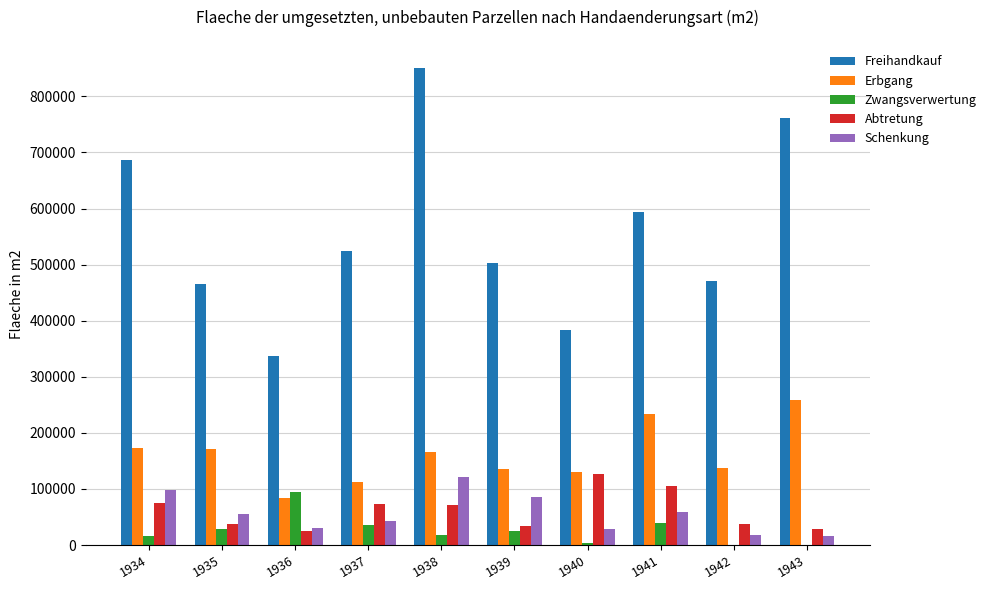

Which series has the largest total across all categories?

Freihandkauf